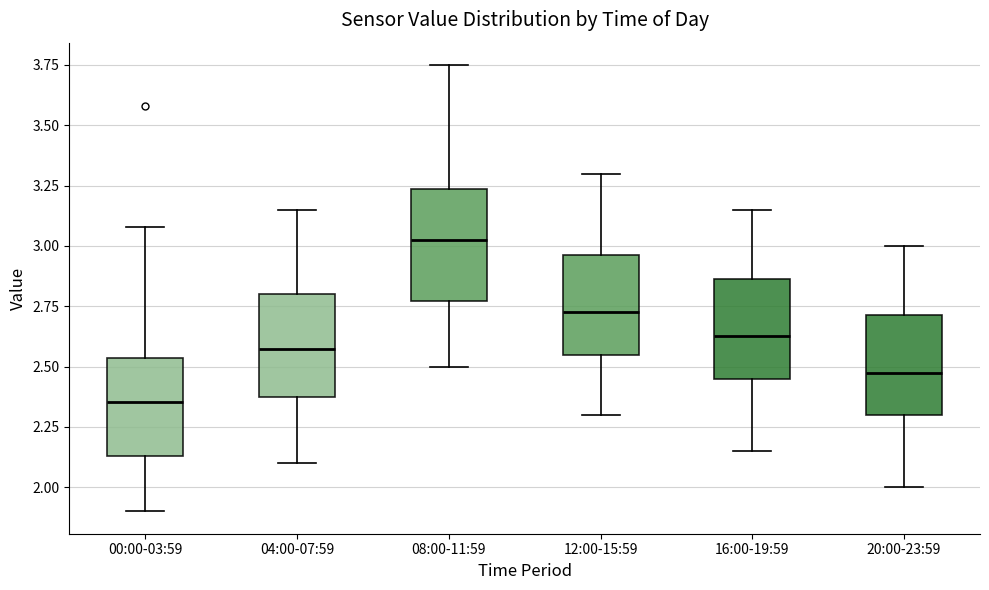

Reading left to right, read every box against the y-axis: the position of its median line, the range the box covers, and the ends of its whiskers. The values are not printed on the chart, so give them approximately, as read against the axis.

00:00-03:59: median 2.35, box 2.15 to 2.55, whiskers 1.90 to 3.10
04:00-07:59: median 2.60, box 2.35 to 2.80, whiskers 2.10 to 3.15
08:00-11:59: median 3.05, box 2.75 to 3.25, whiskers 2.50 to 3.75
12:00-15:59: median 2.75, box 2.55 to 2.95, whiskers 2.30 to 3.30
16:00-19:59: median 2.65, box 2.45 to 2.85, whiskers 2.15 to 3.15
20:00-23:59: median 2.50, box 2.30 to 2.70, whiskers 2.00 to 3.00